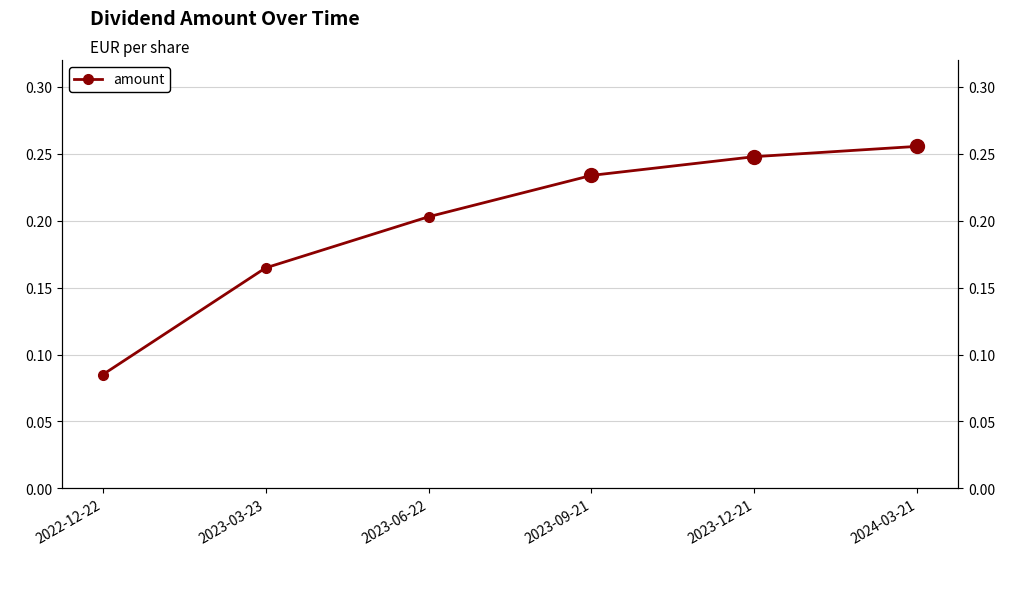

True or false: there are more than 0 points higher than both neighbors.

False